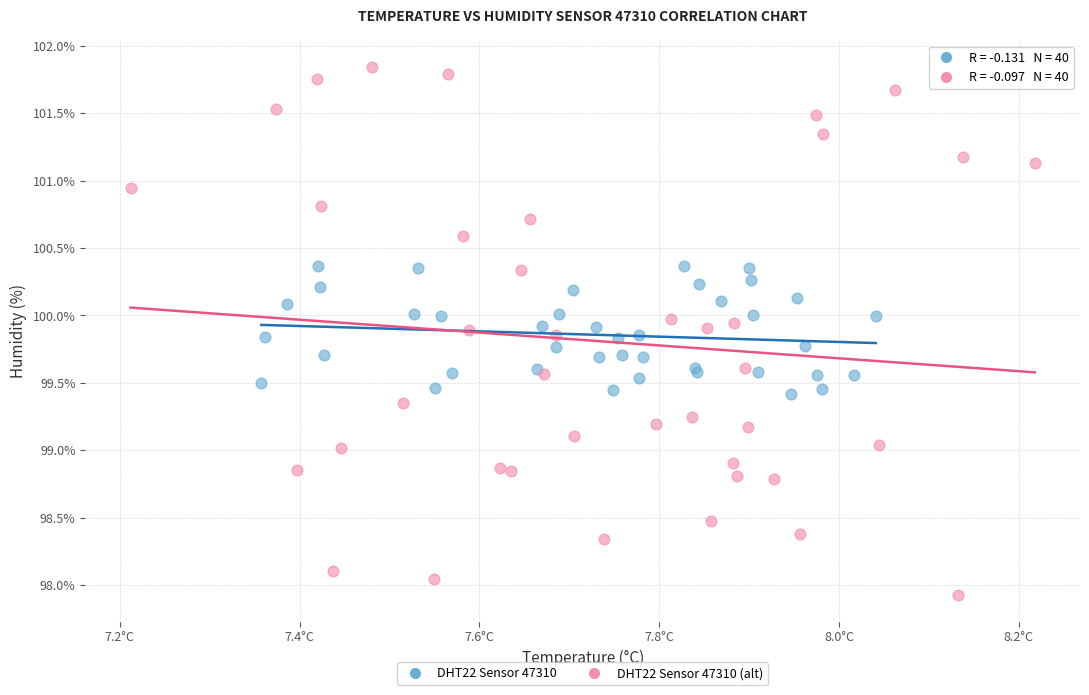

Which series contains the highest Y value?

DHT22 Sensor 47310 (alt)